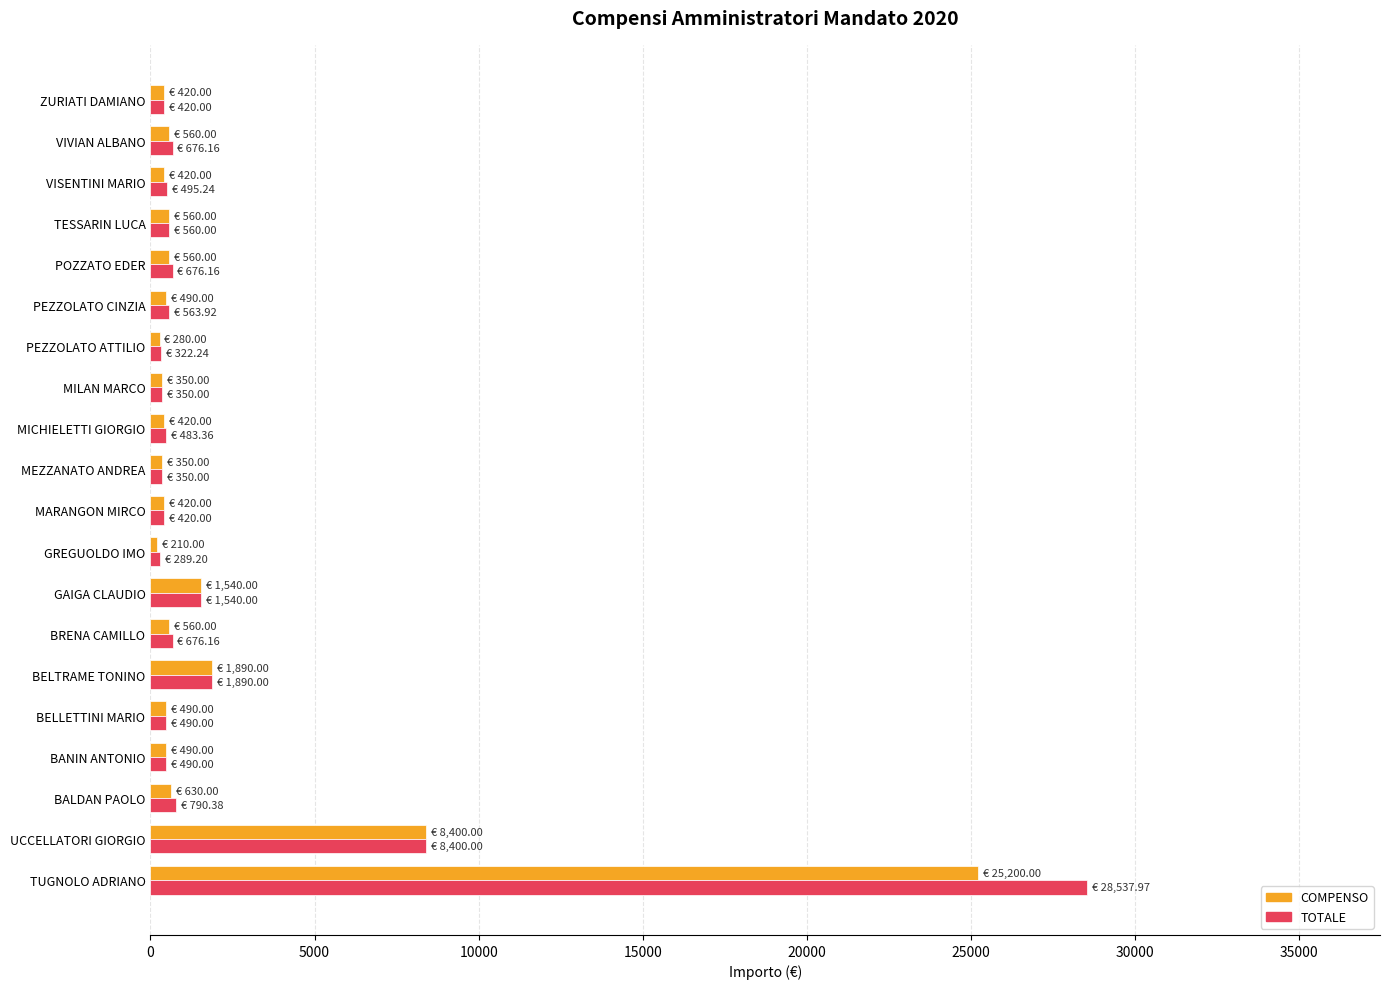

What is the difference between the maximum and minimum values in the TOTALE series?

28248.8